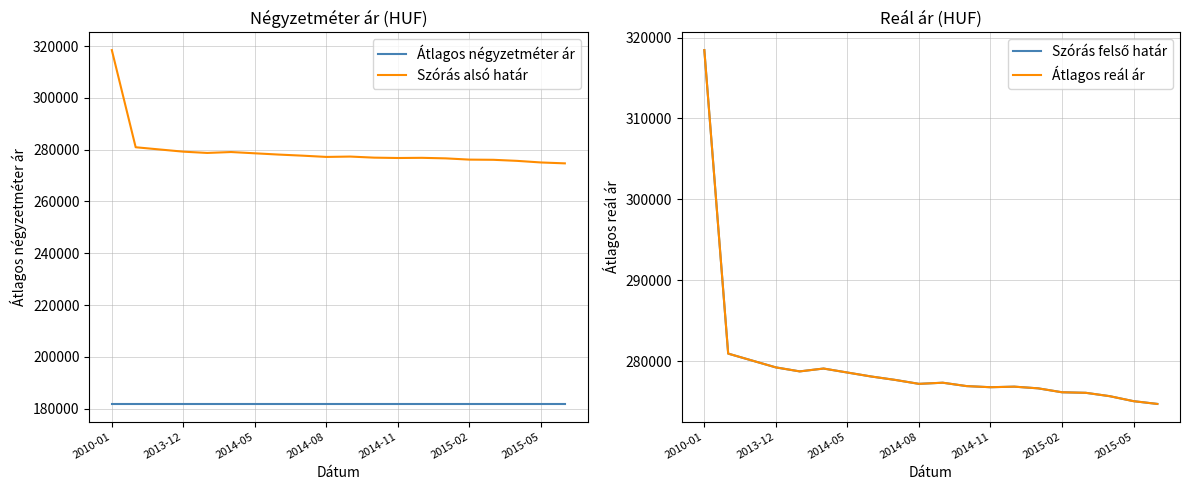

True or false: Átlagos négyzetméter ár and Szórás alsó határ cross at least once.

False